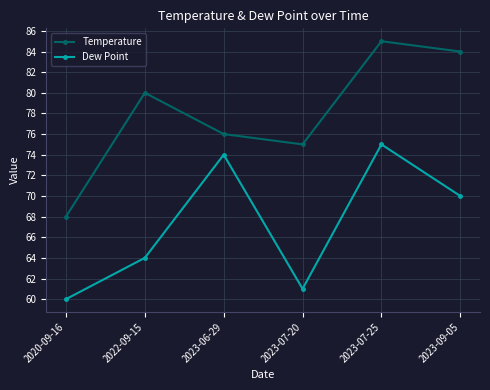

The value of Temperature at 2022-09-15 is 80. True or false?

True